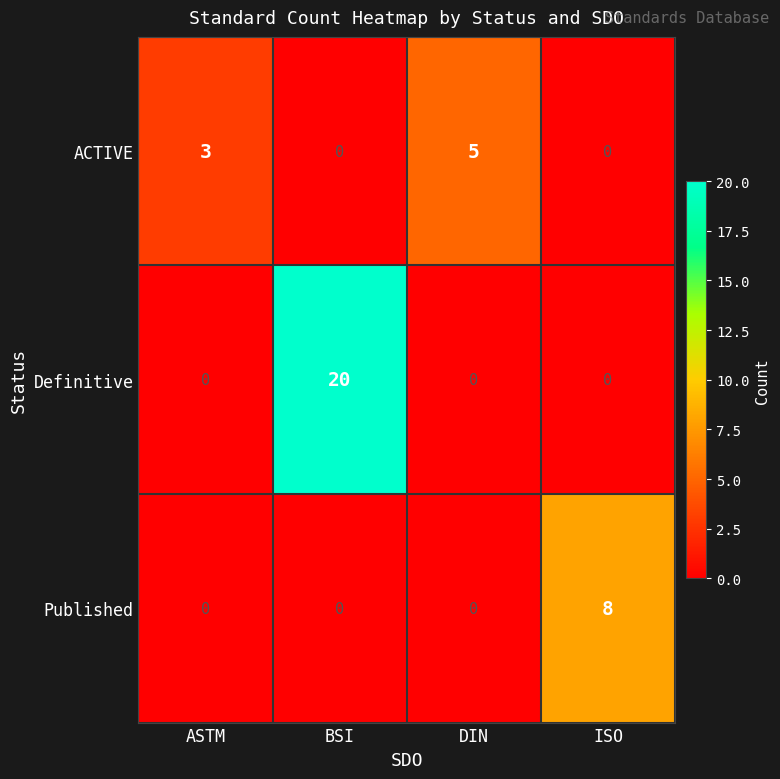

List the series in order of their peak value, lowest first.

ACTIVE, Published, Definitive